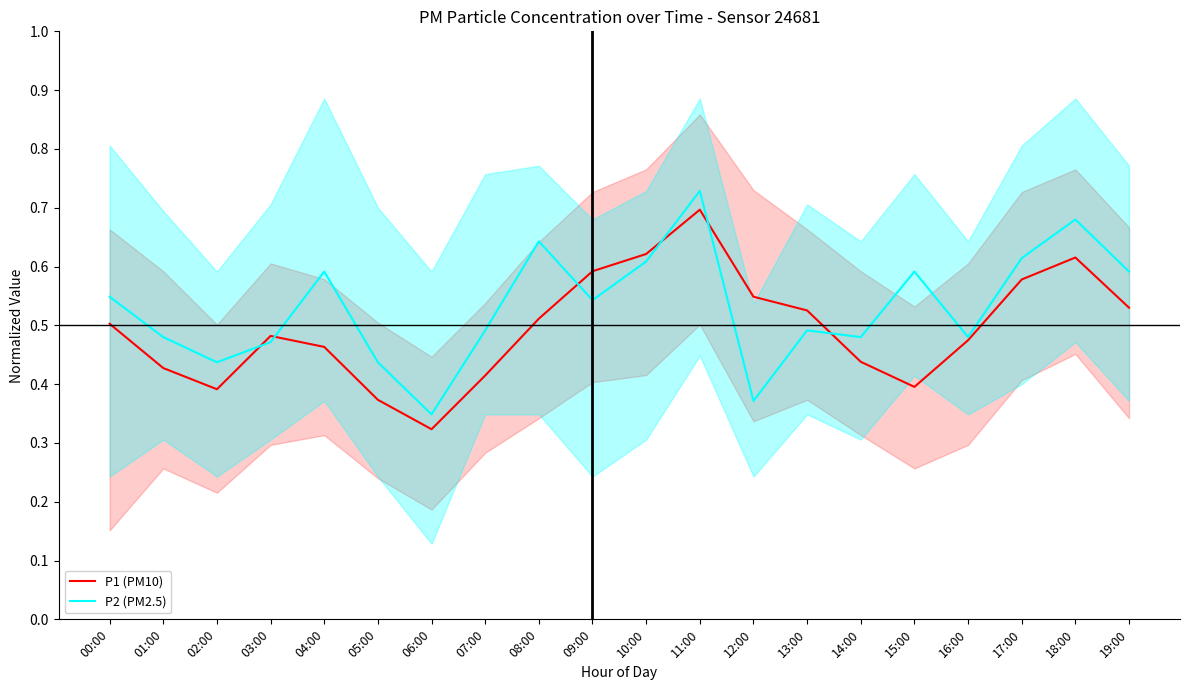

What is the value of the P1 (PM10) point at the 9th from the left?

0.5